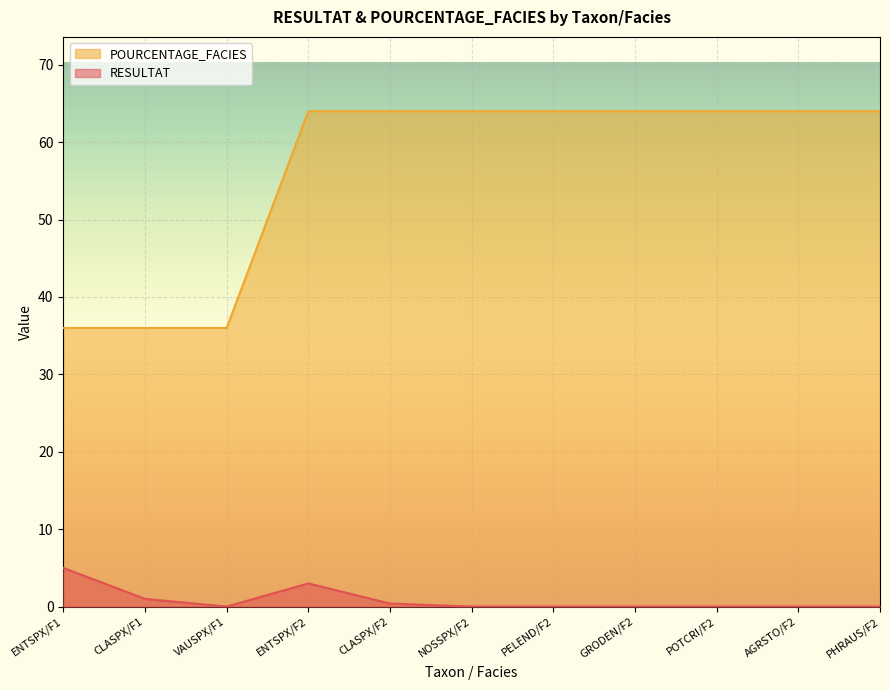

List the labels in order of POURCENTAGE_FACIES value, smallest first.

ENTSPX/F1, CLASPX/F1, VAUSPX/F1, ENTSPX/F2, CLASPX/F2, NOSSPX/F2, PELEND/F2, GRODEN/F2, POTCRI/F2, AGRSTO/F2, PHRAUS/F2